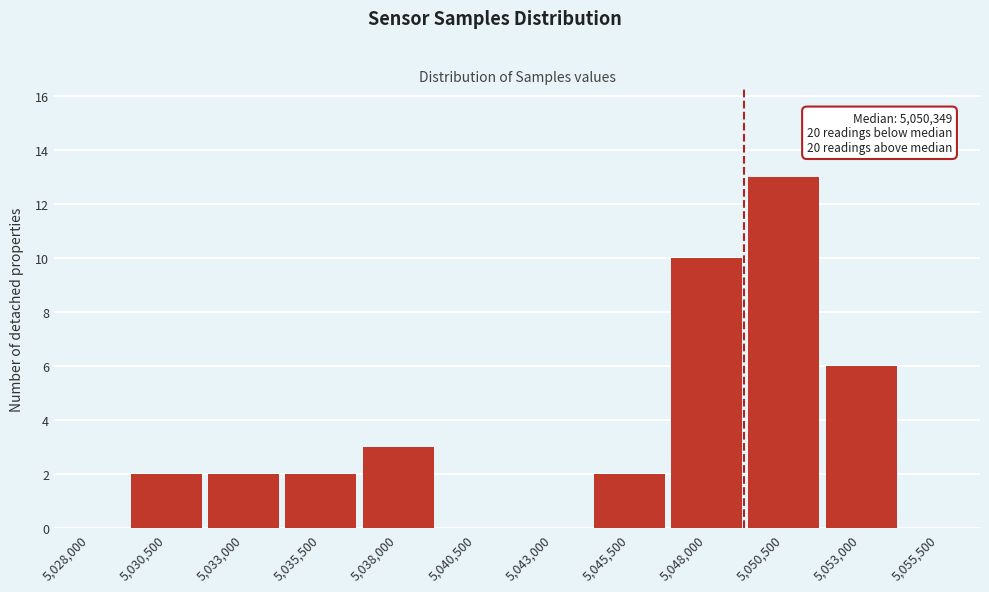

Reading left to right, extract all data points from this chart.

5,028,000=0	5,030,500=2	5,033,000=2	5,035,500=2	5,038,000=3	5,040,500=0	5,043,000=0	5,045,500=2	5,048,000=10	5,050,500=13	5,053,000=6	5,055,500=0